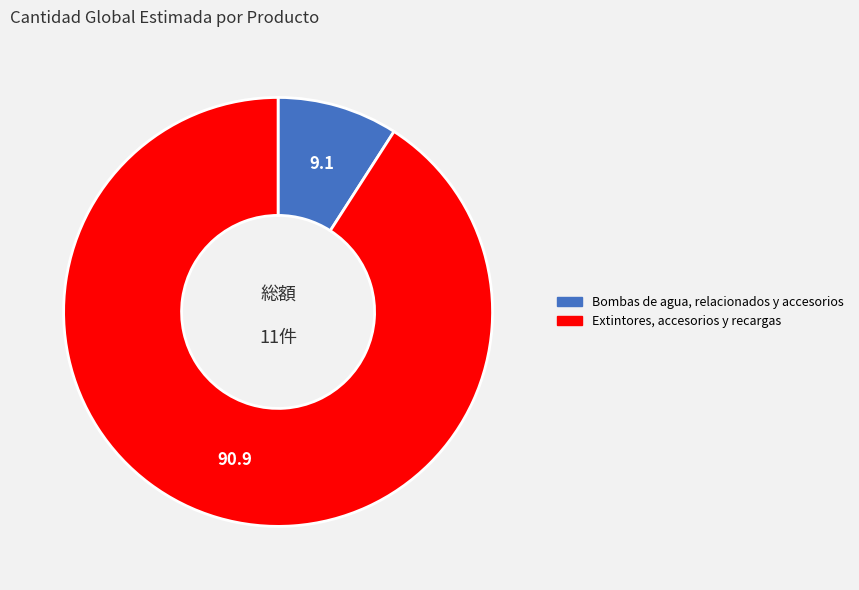

Is the sum of Bombas de agua, relacionados y accesorios and Extintores, accesorios y recargas greater than half?

Yes